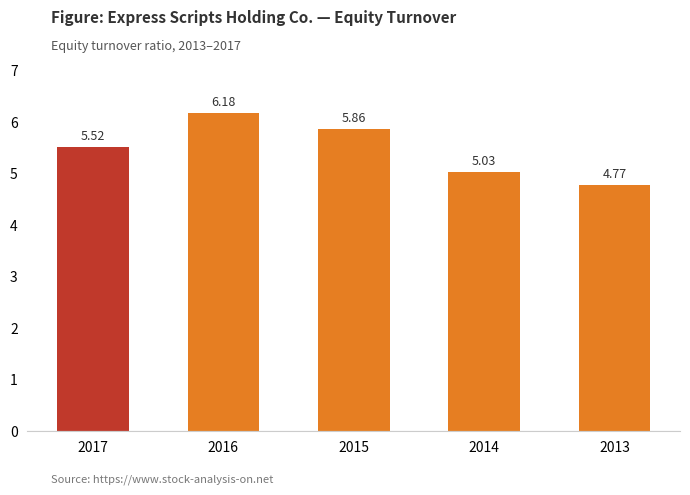

What is the difference between the second highest and minimum values?

1.1